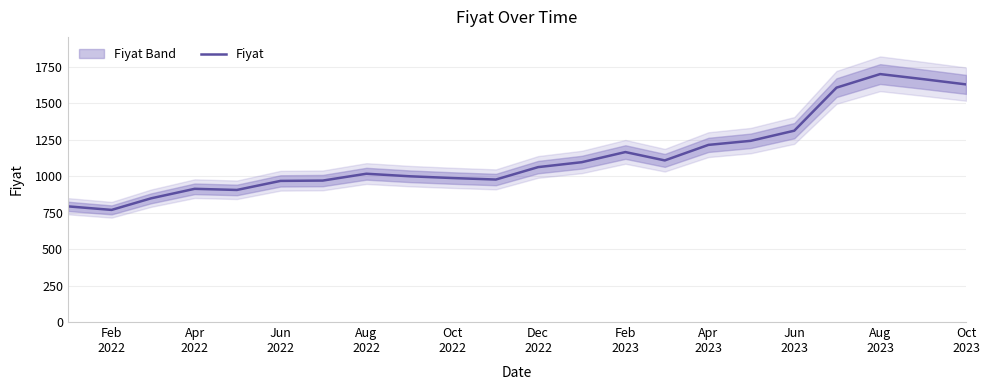

What is the maximum value for Fiyat?

1700.8